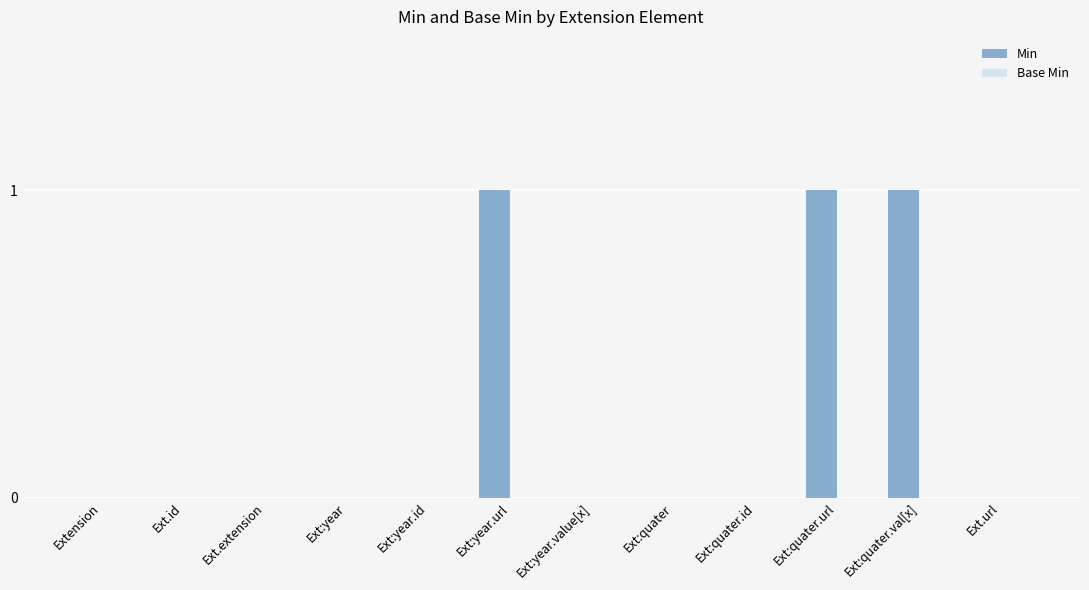

Between Ext.url and Ext:quater.val[x], which is larger?

Ext:quater.val[x]